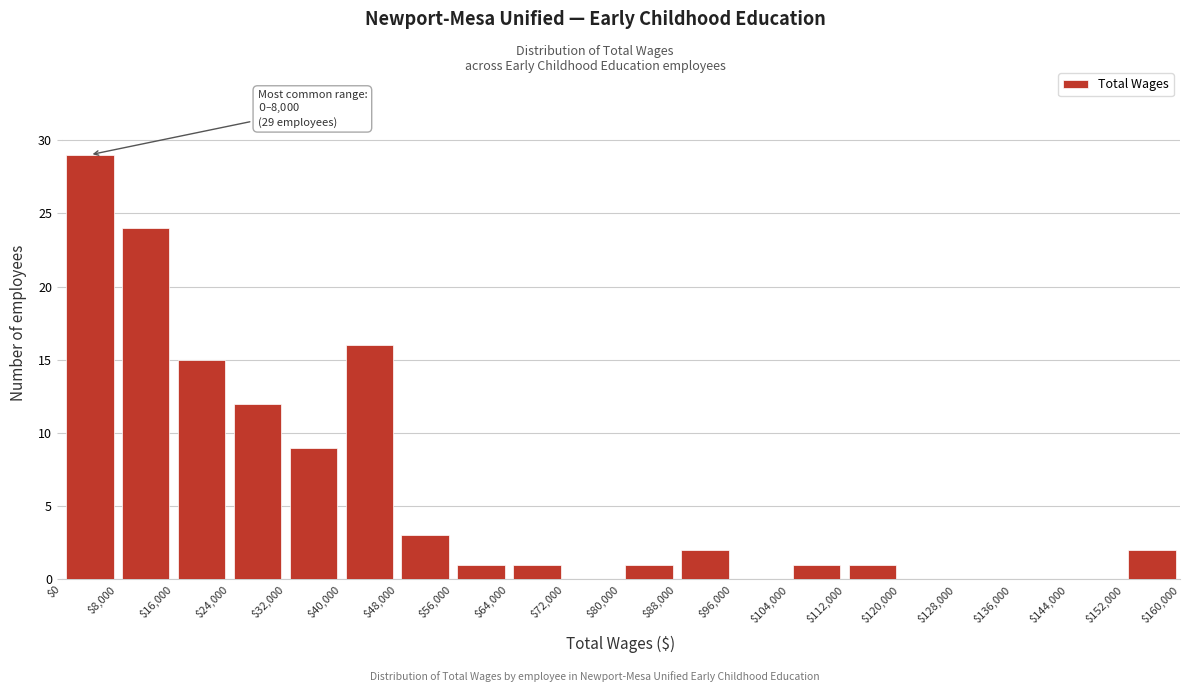

Over which range of the x-axis is the bar tallest?

$0 to $8,000